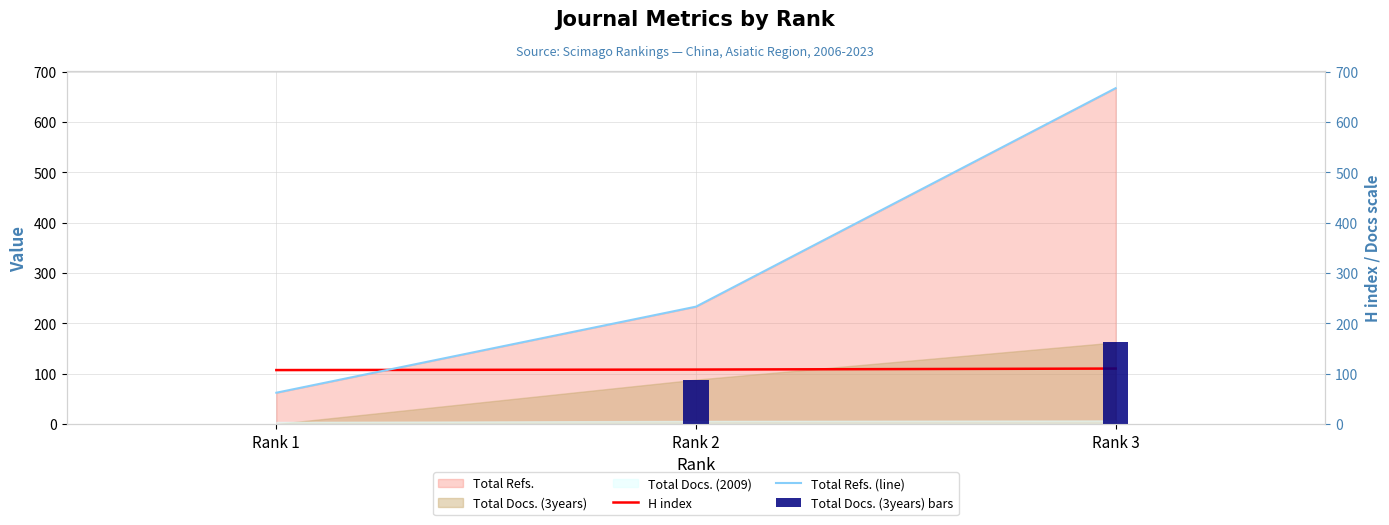

What is the average value of the Total Docs. (3years) bars series?

83